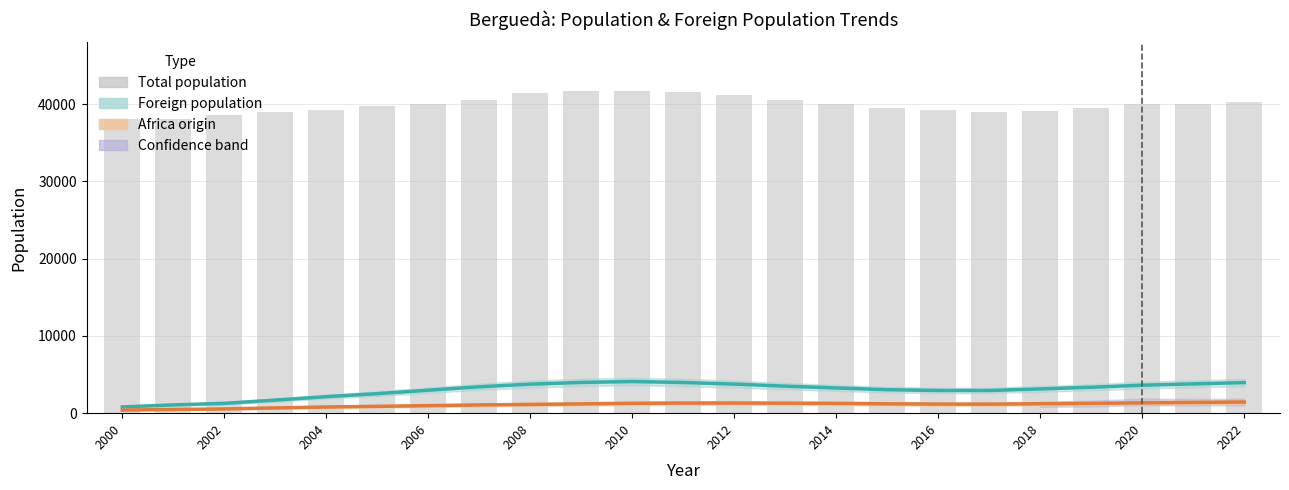

List the series in order of their peak value, lowest first.

Africa origin, Foreign population, Total population